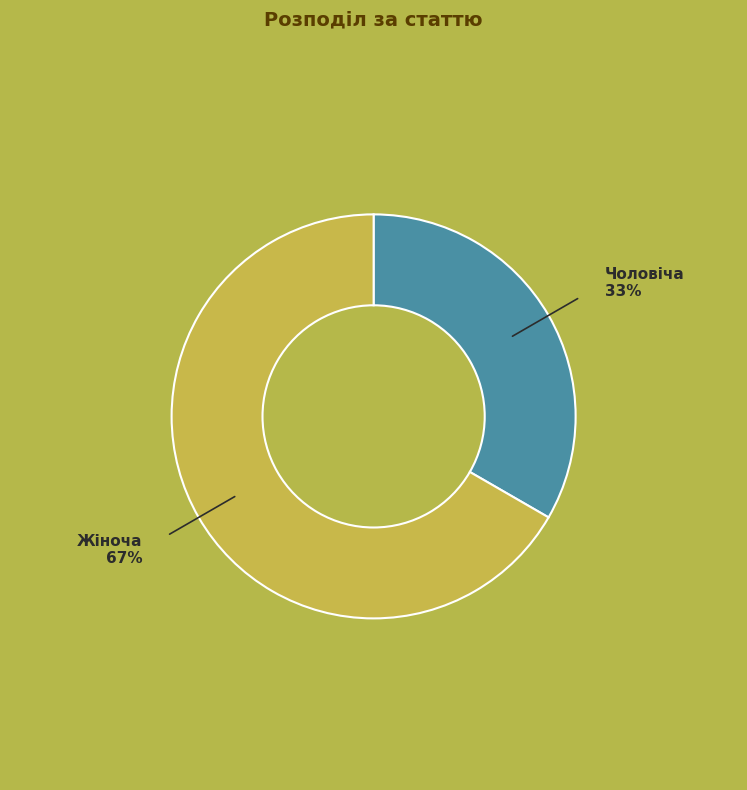

To the nearest percent, what is the combined percentage of Чоловіча and Жіноча?

100%